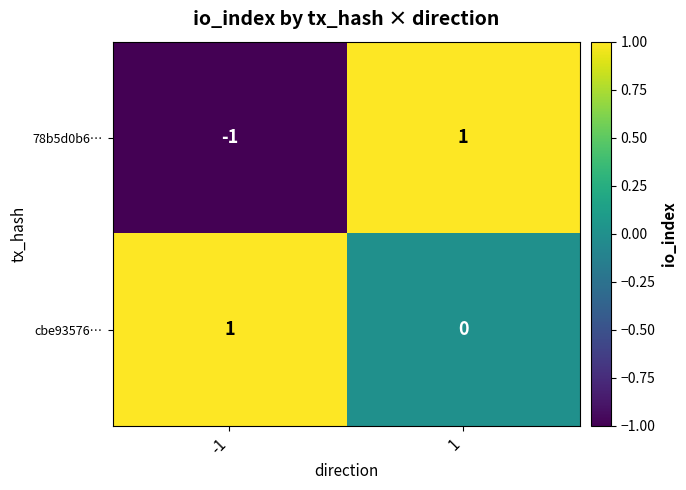

How many distinct data groups are displayed?

2